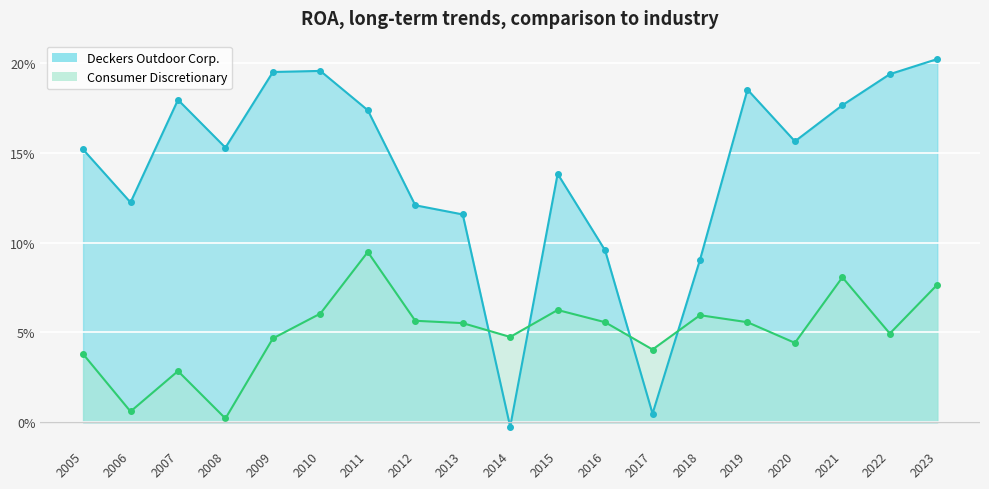

What is the difference between the maximum and minimum values in the Consumer Discretionary series?

0.1